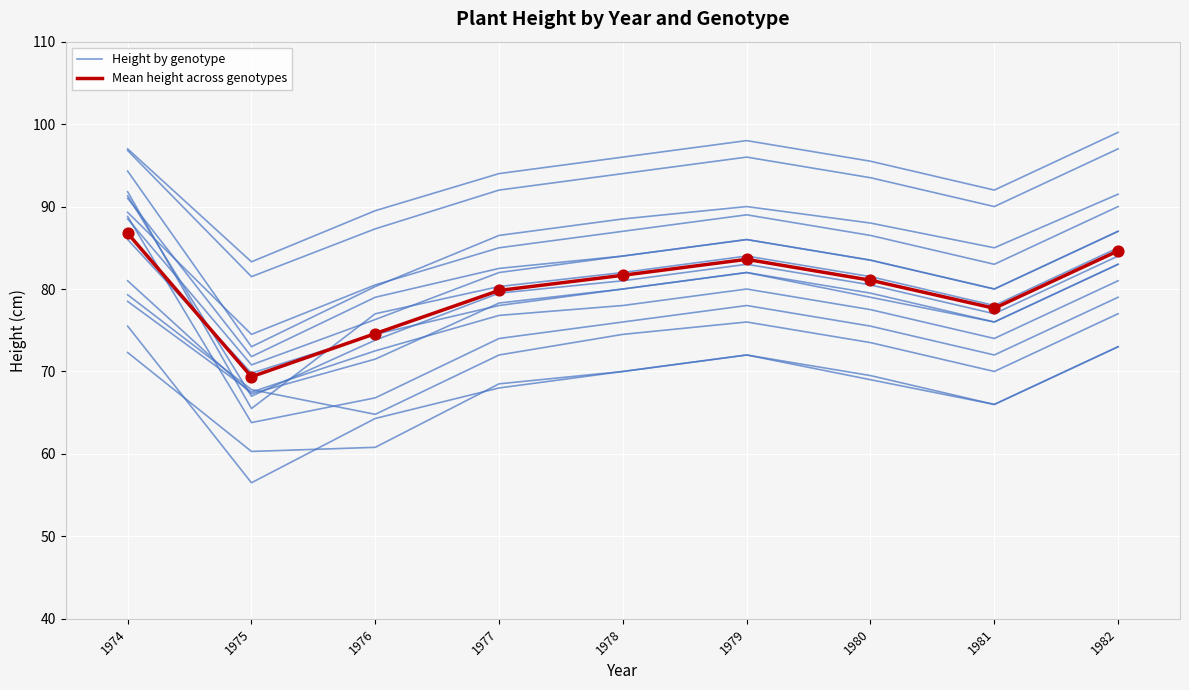

Which series reaches the minimum Y coordinate?

Height by genotype